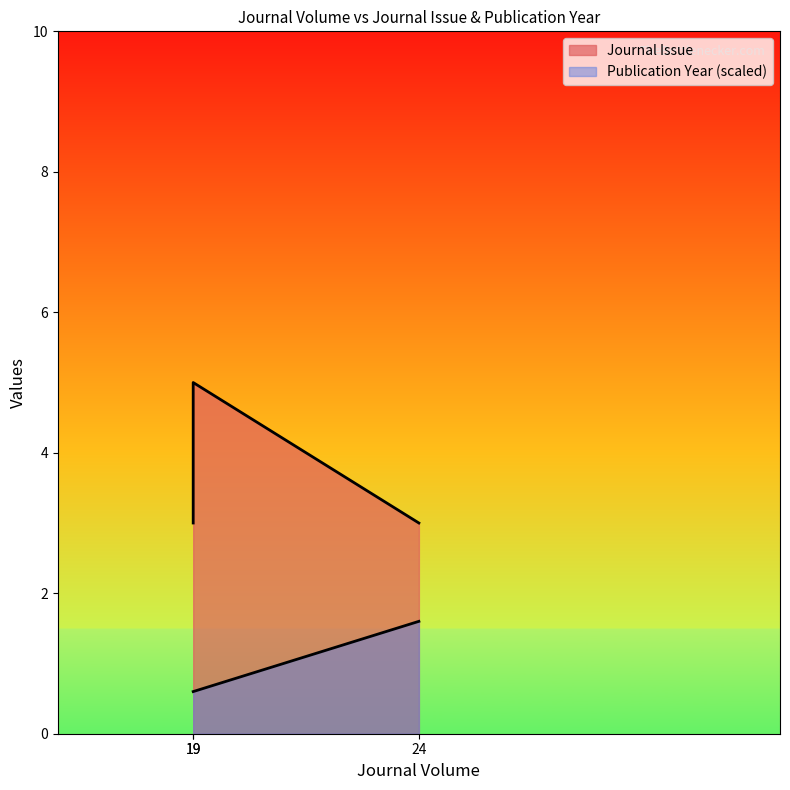

List the labels in order of value, smallest first.

24, 19, 19